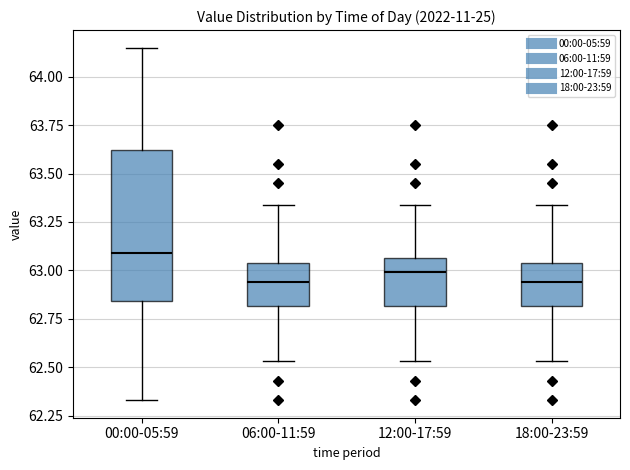

Reading left to right, transcribe this box plot: for each box, give where its median line is, the range the box spans, and where its two whiskers end, as read against the y-axis. The values are not printed on the chart, so give them approximately, as read against the axis.

00:00-05:59: median 63.10, box 62.85 to 63.60, whiskers 62.35 to 64.15
06:00-11:59: median 62.95, box 62.80 to 63.05, whiskers 62.55 to 63.35
12:00-17:59: median 63.00, box 62.80 to 63.05, whiskers 62.55 to 63.35
18:00-23:59: median 62.95, box 62.80 to 63.05, whiskers 62.55 to 63.35